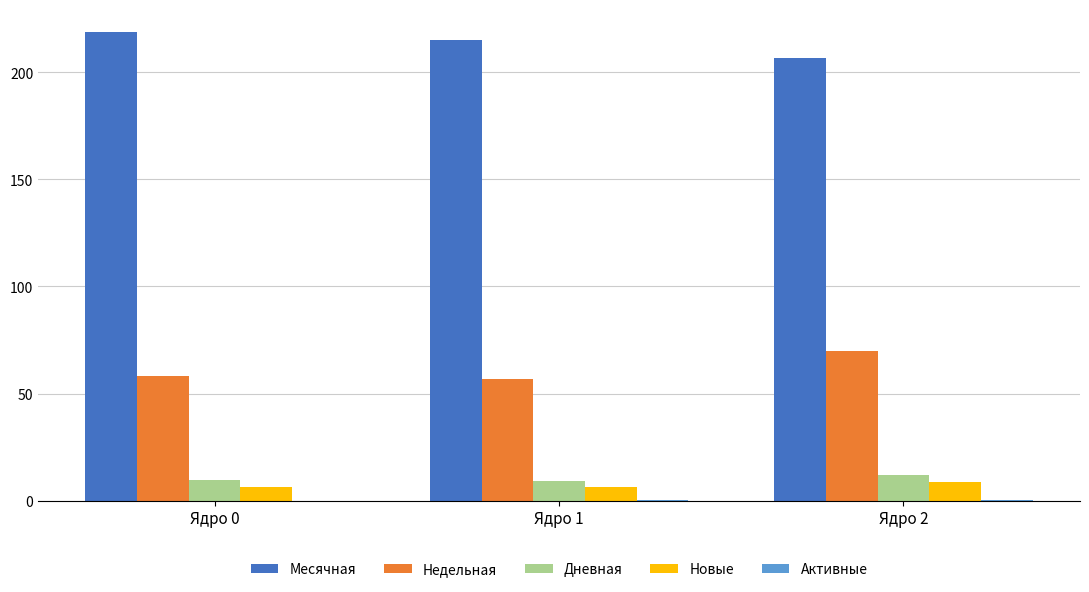

How many data points in Недельная are above 58?

2